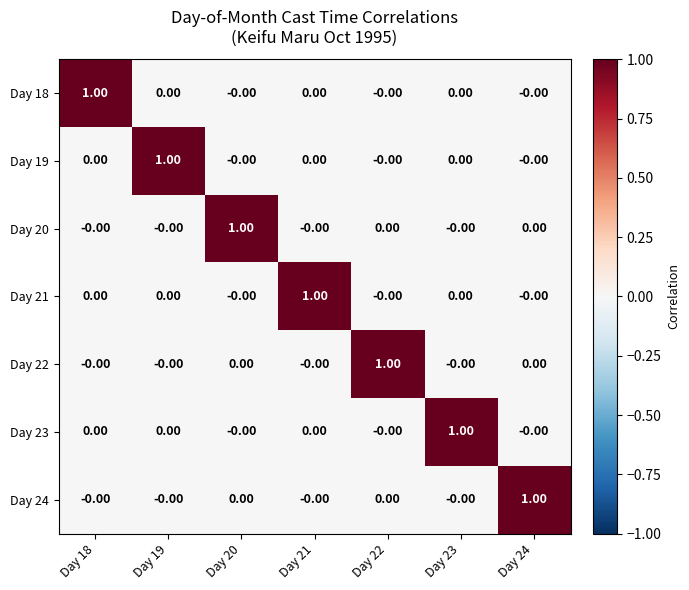

How many data points in Day 21 are above 0?

1